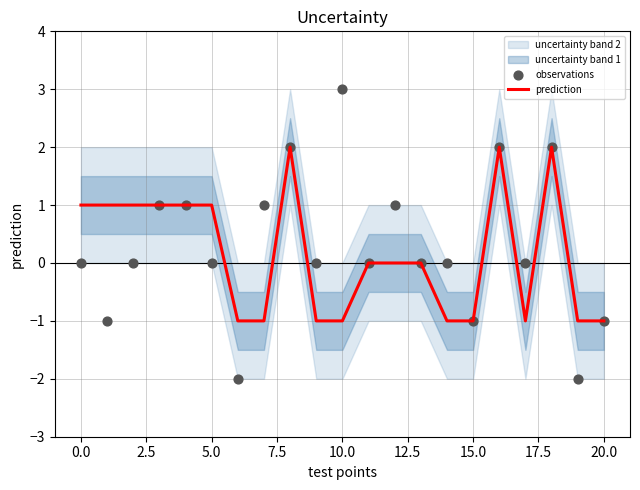

Which series reaches the minimum Y coordinate?

observations